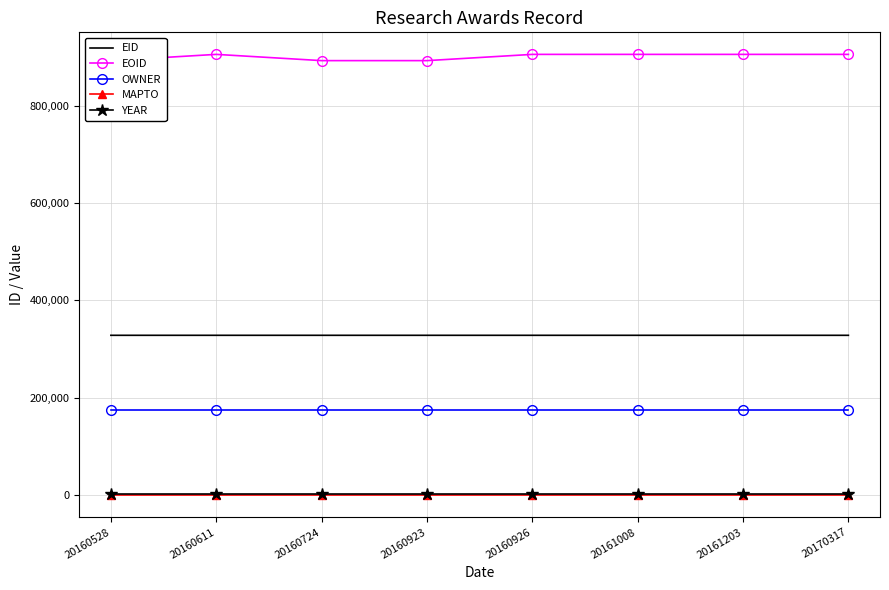

Which series has the widest spread of values?

EOID